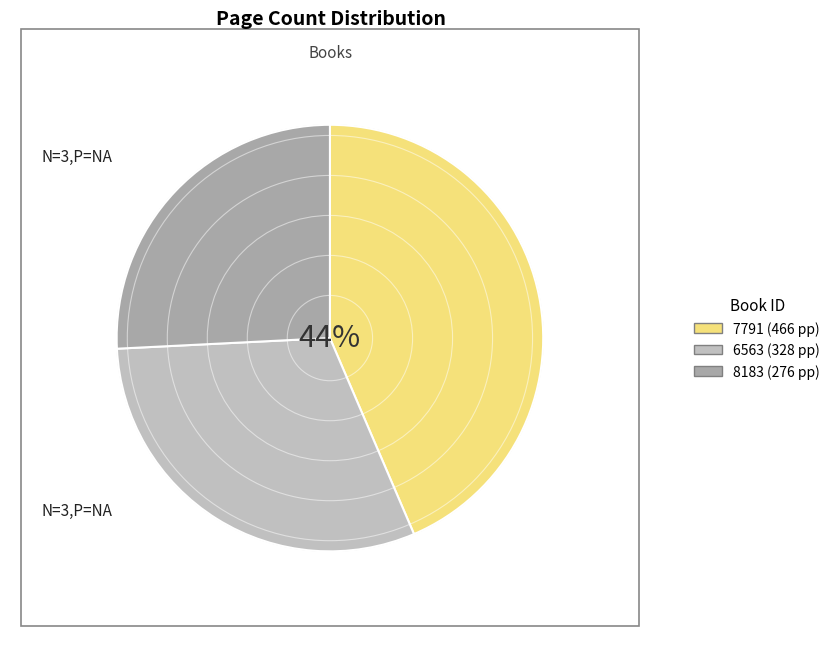

Is it true that 6563 is 39% of the pie?

False